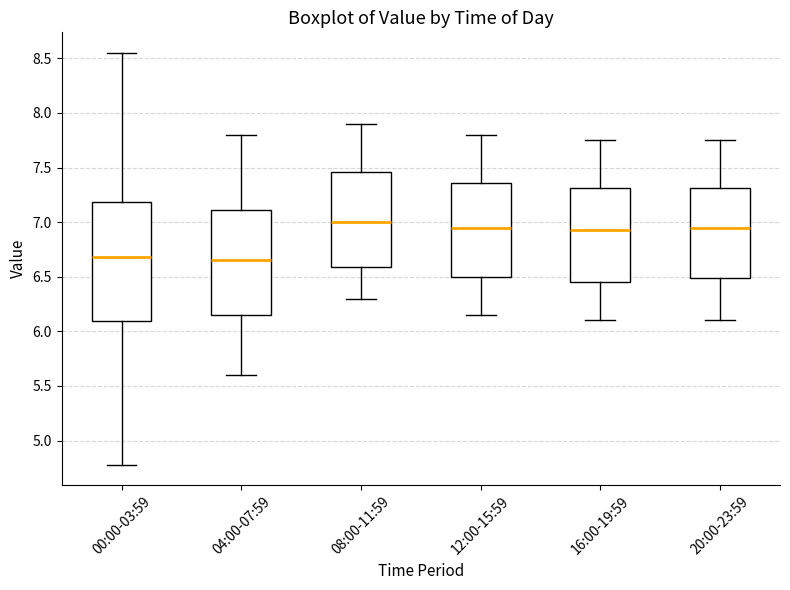

Reading left to right, transcribe this box plot: for each box, give where its median line is, the range the box spans, and where its two whiskers end, as read against the y-axis. The values are not printed on the chart, so give them approximately, as read against the axis.

00:00-03:59: median 6.70, box 6.10 to 7.20, whiskers 4.80 to 8.55
04:00-07:59: median 6.65, box 6.15 to 7.10, whiskers 5.60 to 7.80
08:00-11:59: median 7.00, box 6.60 to 7.45, whiskers 6.30 to 7.90
12:00-15:59: median 6.95, box 6.50 to 7.35, whiskers 6.15 to 7.80
16:00-19:59: median 6.95, box 6.45 to 7.30, whiskers 6.10 to 7.75
20:00-23:59: median 6.95, box 6.50 to 7.30, whiskers 6.10 to 7.75